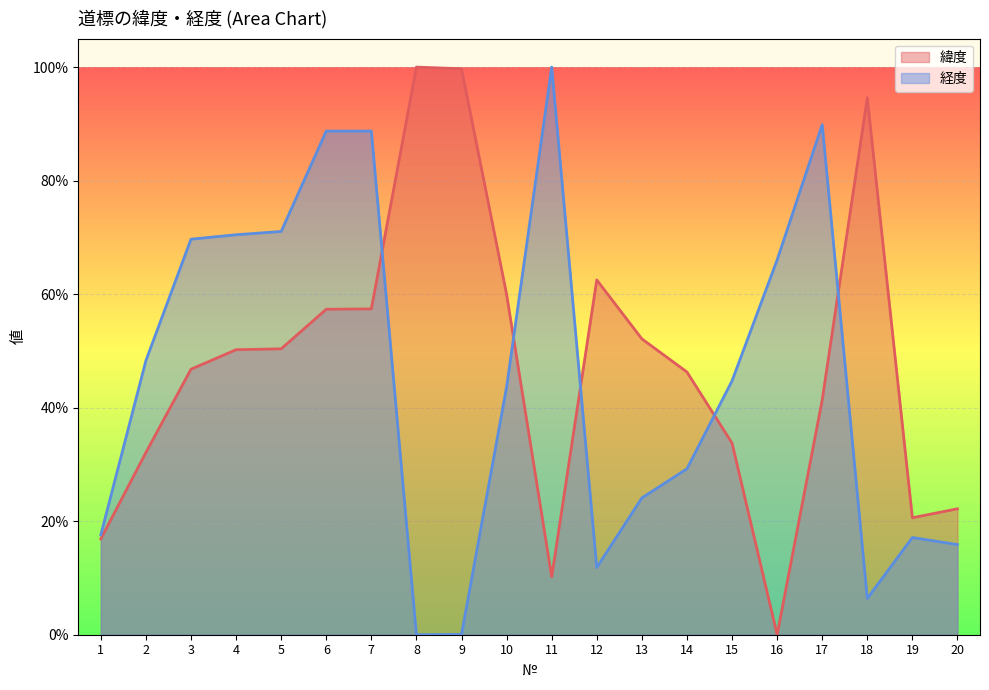

Reading left to right, extract all data points from this chart.

緯度: 1=0.2	2=0.3	3=0.5	4=0.5	5=0.5	6=0.6	7=0.6	8=1.0	9=1.0	10=0.6	11=0.1	12=0.6	13=0.5	14=0.5	15=0.3	16=0.0	17=0.4	18=0.9	19=0.2	20=0.2
経度: 1=0.2	2=0.5	3=0.7	4=0.7	5=0.7	6=0.9	7=0.9	8=0.0	9=0.0	10=0.4	11=1.0	12=0.1	13=0.2	14=0.3	15=0.4	16=0.7	17=0.9	18=0.1	19=0.2	20=0.2